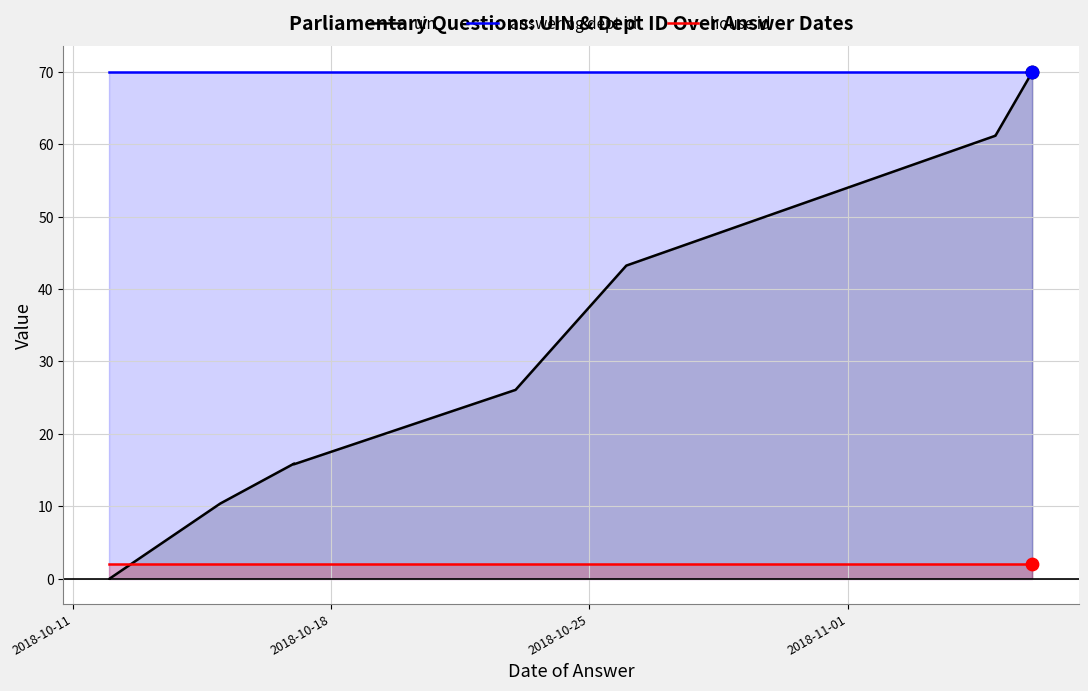

Is the value of answering dept id at 2018-11-01 greater than the value of uin at 9?

No